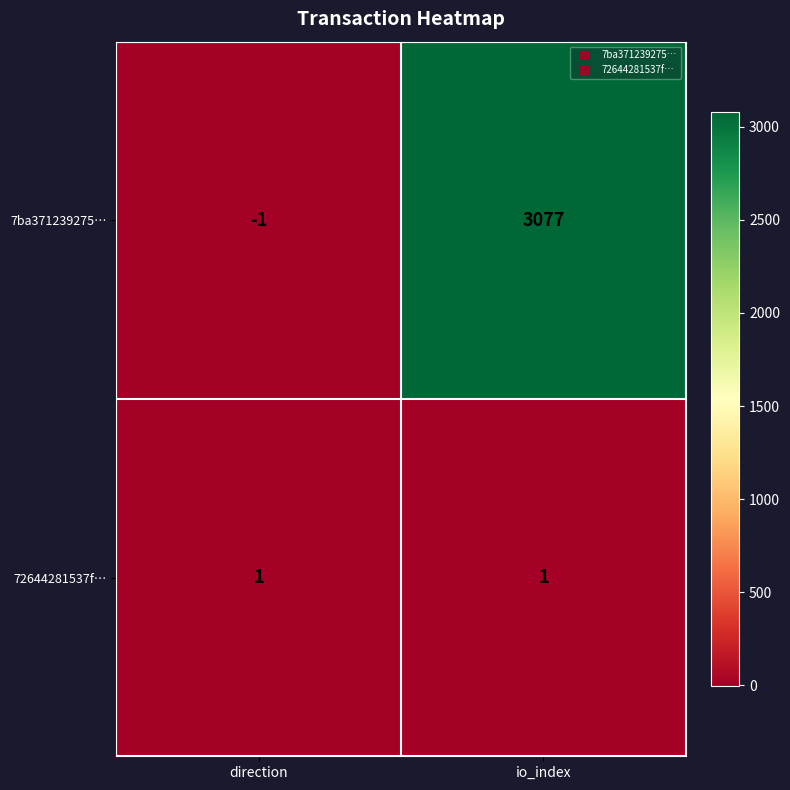

The value of 72644281537f… at direction is 2. True or false?

False